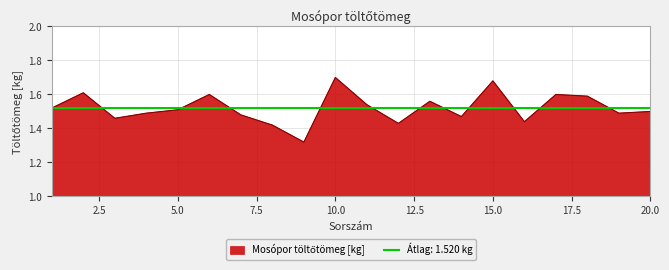

Where is the first local minimum?

3